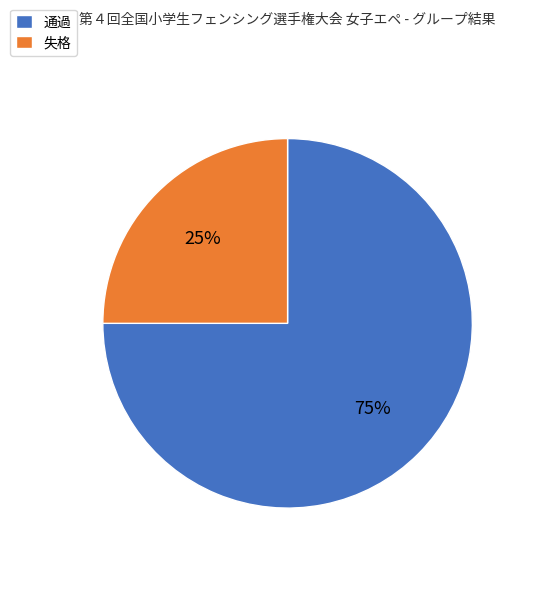

To the nearest percent, what portion does 失格 represent?

25%